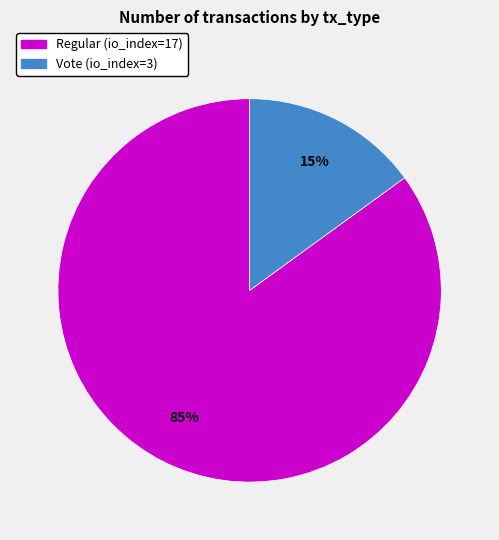

To the nearest percent, what is the average slice percentage?

50%